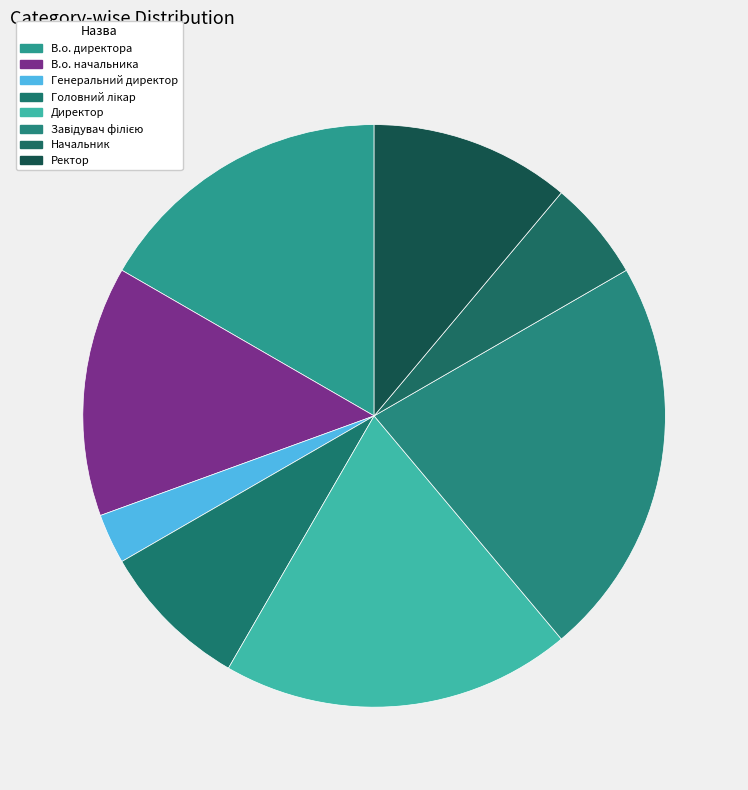

Which has a higher value, Генеральний директор or В.о. директора?

В.о. директора